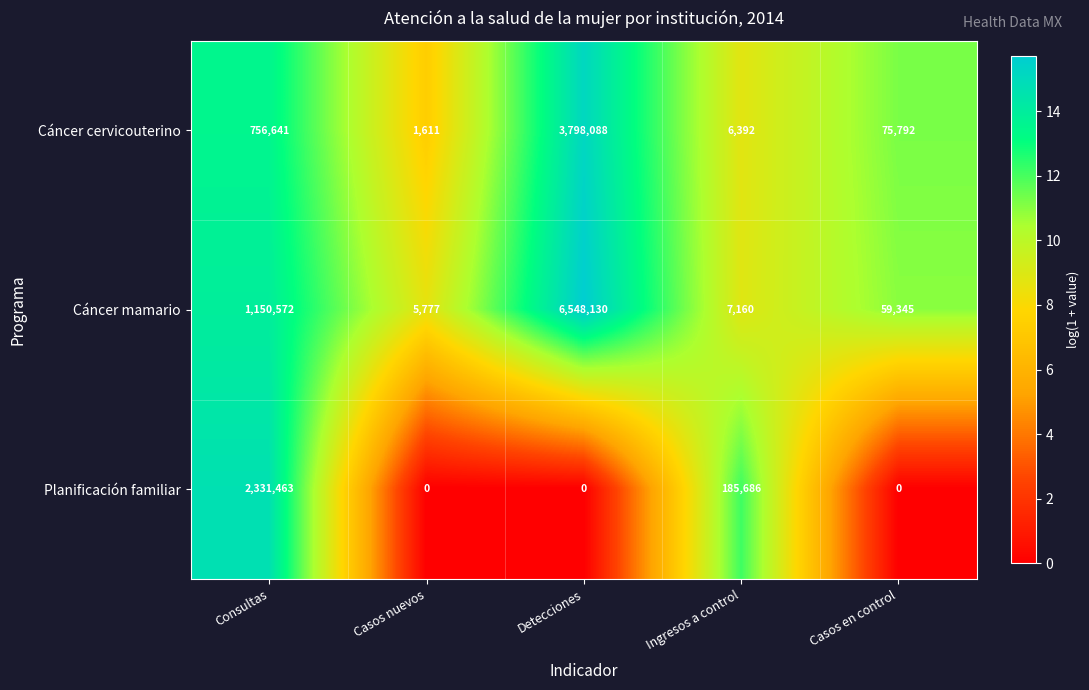

Reading right to left, extract all data points from this chart.

Cáncer cervicouterino: 75792	6392	3798088	1611	756641
Cáncer mamario: 59345	7160	6548130	5777	1150572
Planificación familiar: 0	185686	0	0	2331463